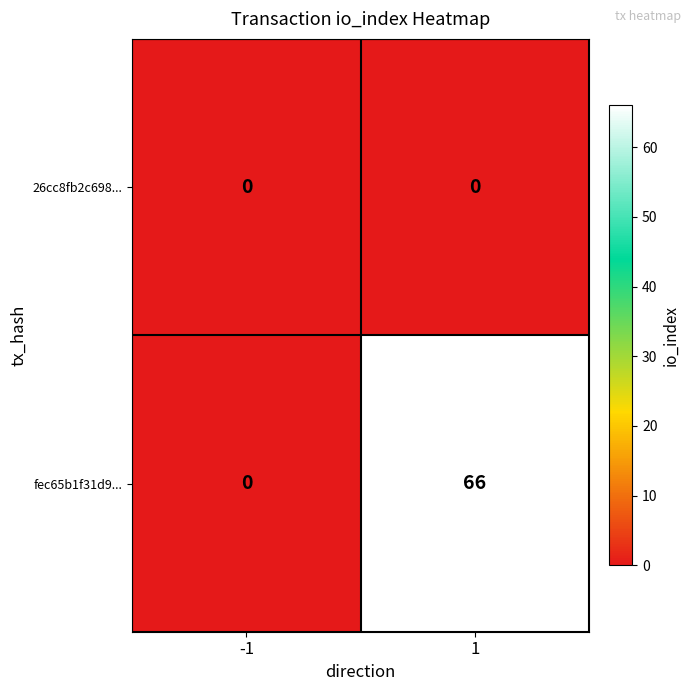

The value of fec65b1f31d9... at -1 is 0. True or false?

True